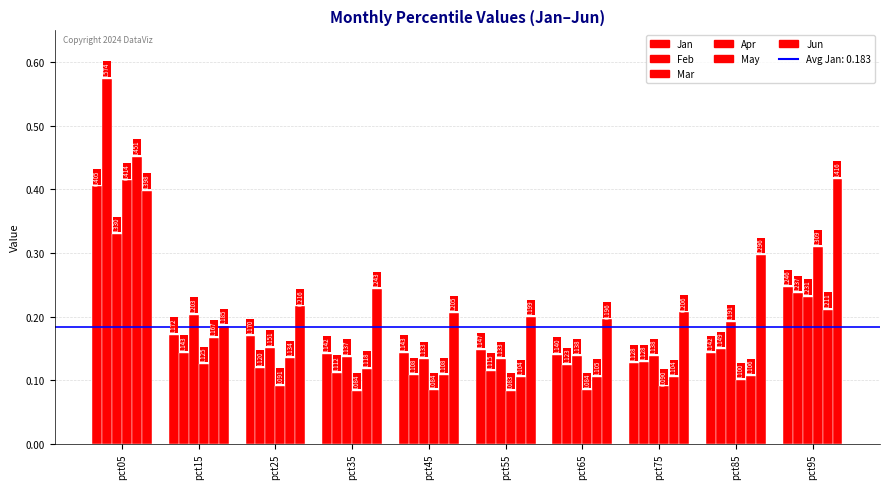

Rank the series by their maximum value, from lowest to highest.

Mar, Jan, Apr, Jun, May, Feb